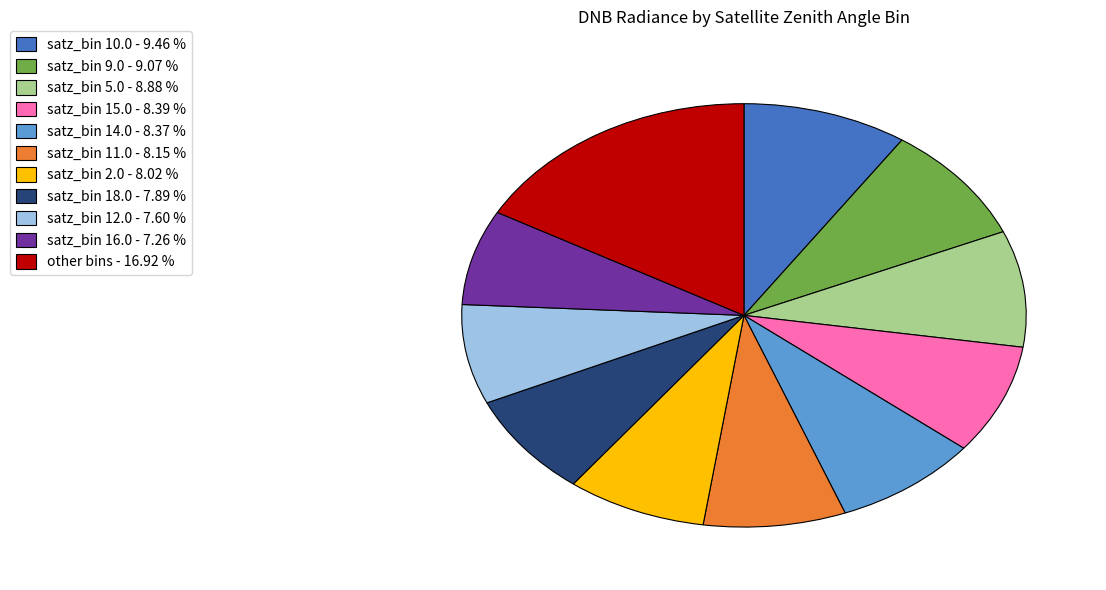

Do satz_bin 2.0 - 8.02 % and satz_bin 18.0 - 7.89 % together represent more than half of the pie?

No